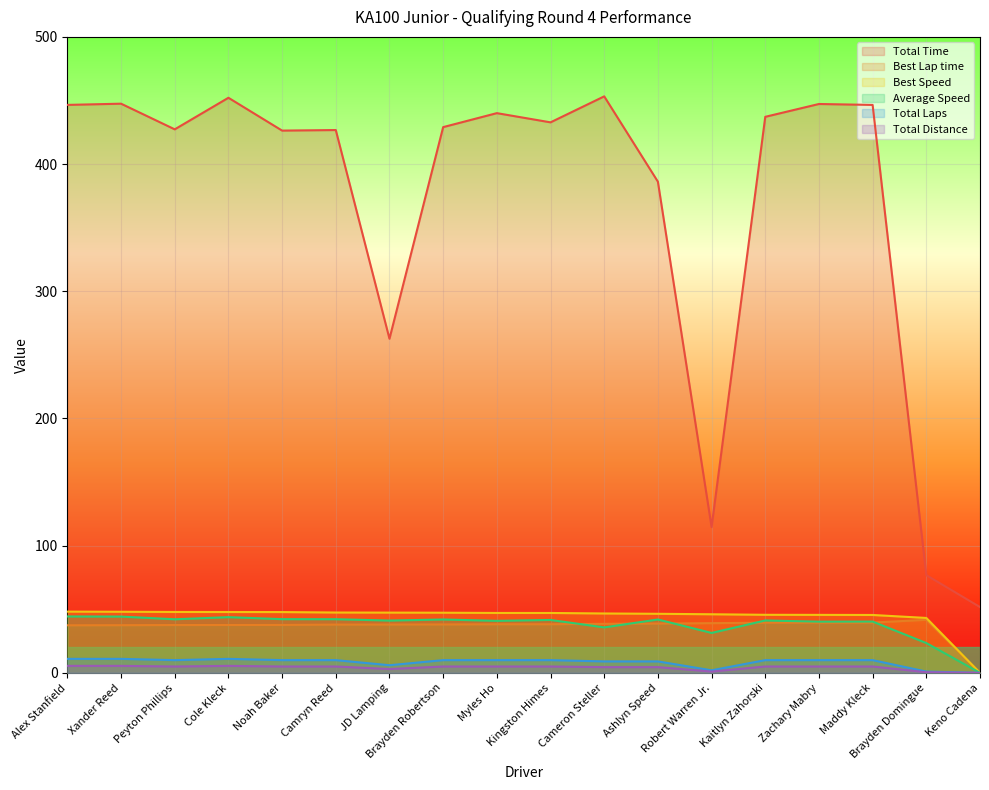

What are all the series names shown in the legend?

Total Time, Best Lap time, Best Speed, Average Speed, Total Laps, Total Distance